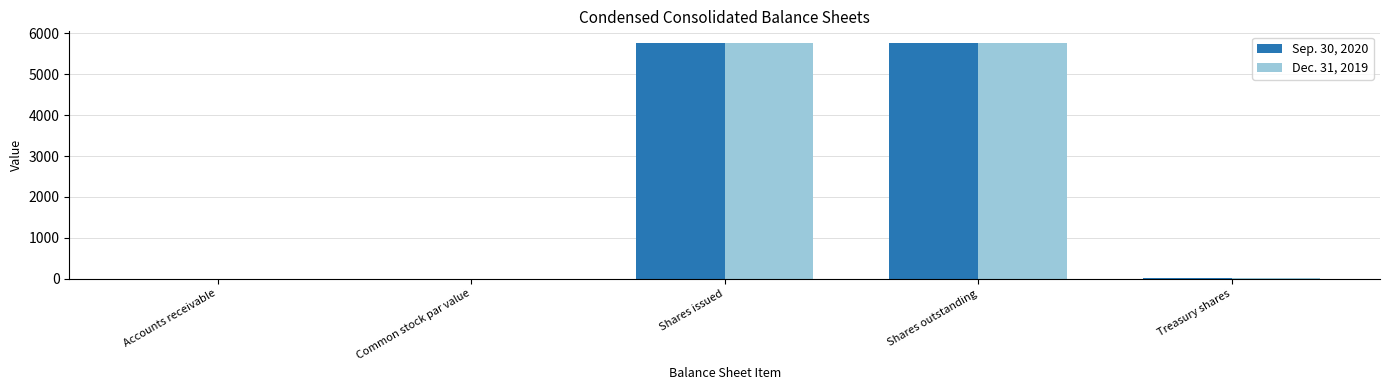

What is the total value across all series at Shares issued?

11524.0